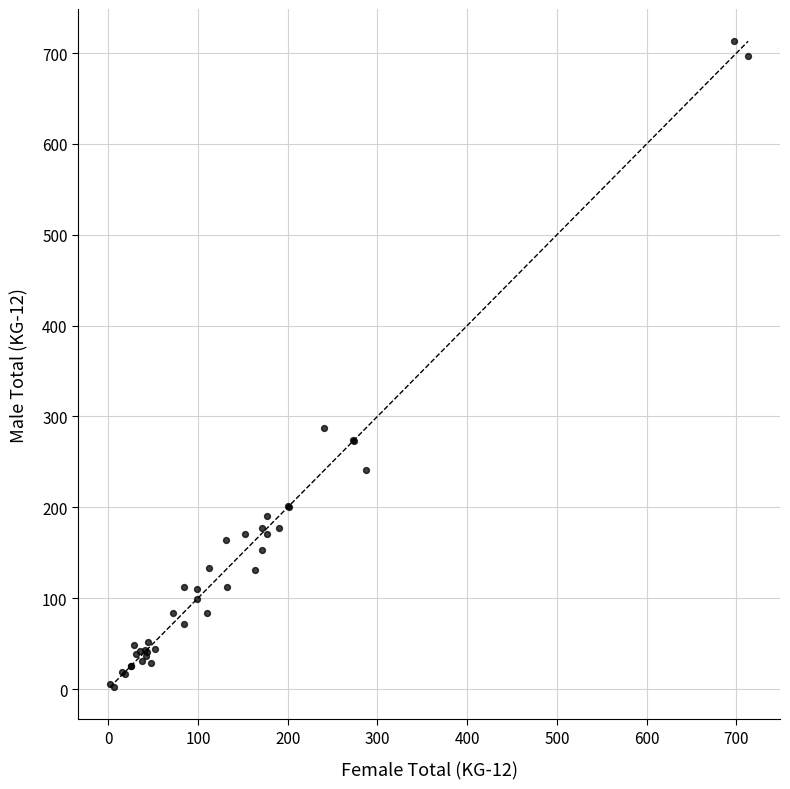

What Y value in the scatter plot is closest to 357?

287